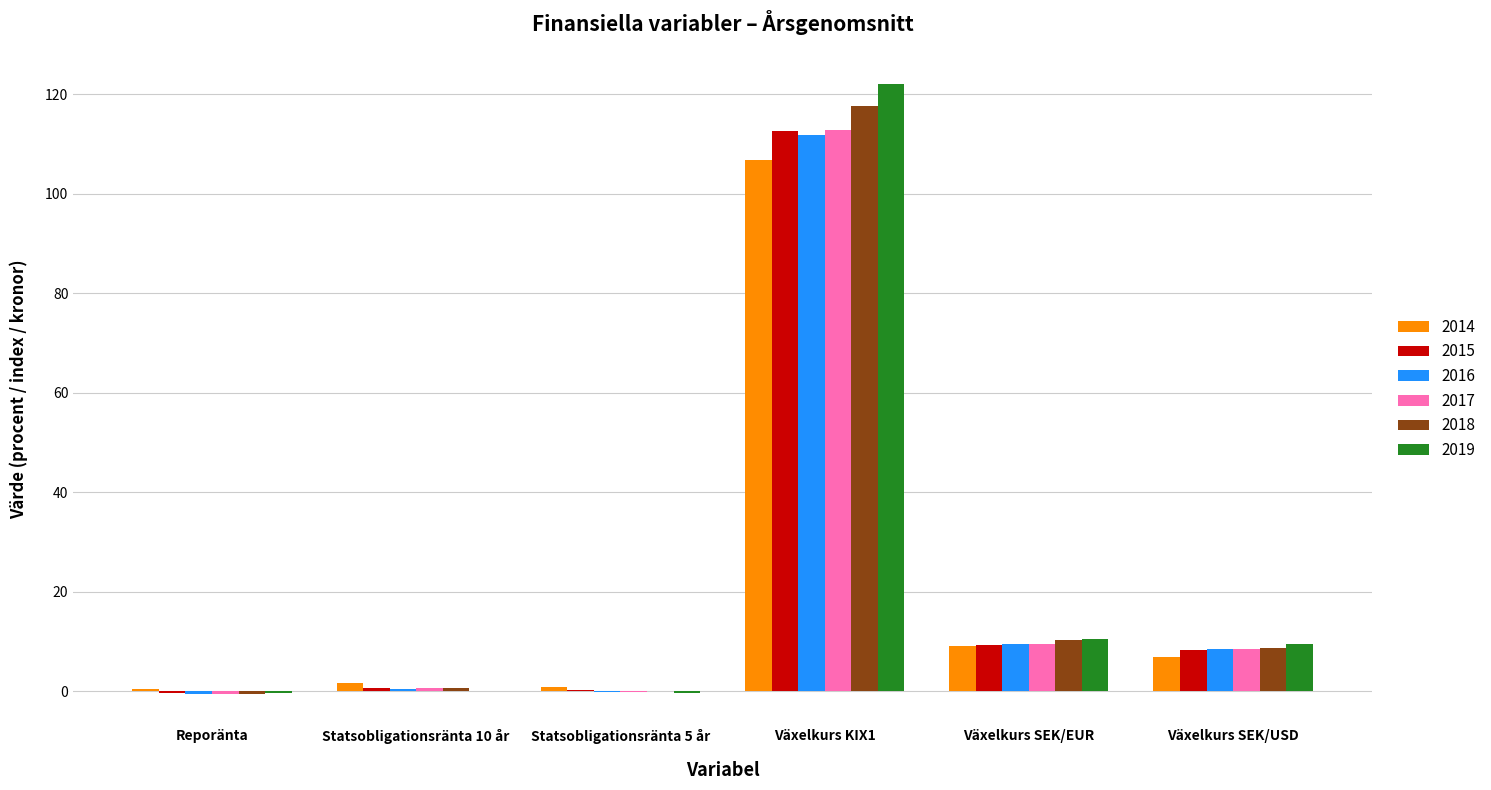

What is the sum of all 2016 values?

129.6